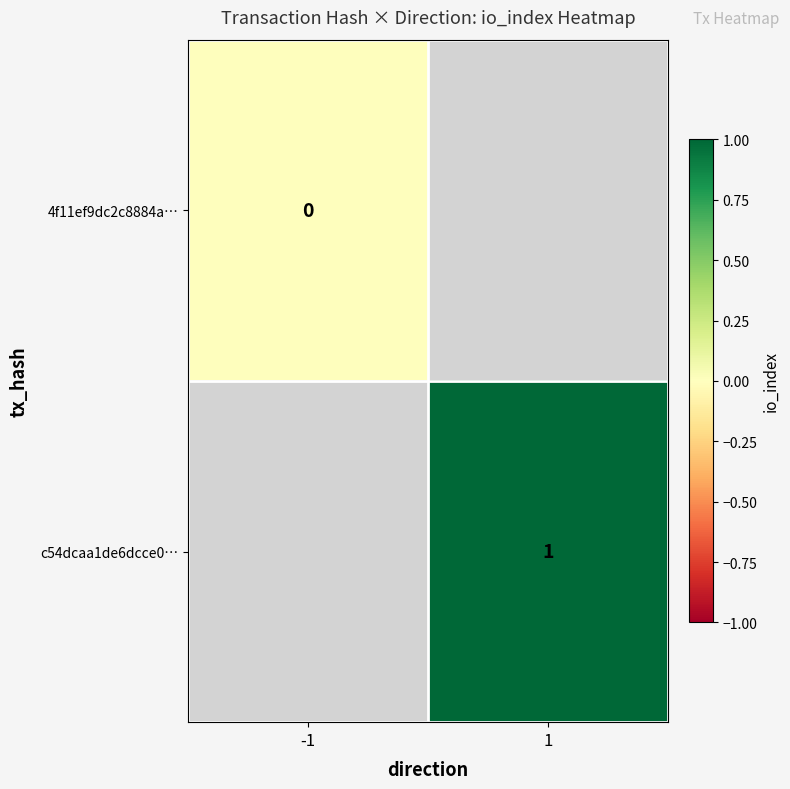

Is the value of c54dcaa1de6dcce0… at 1 greater than the value of 4f11ef9dc2c8884a… at -1?

Yes